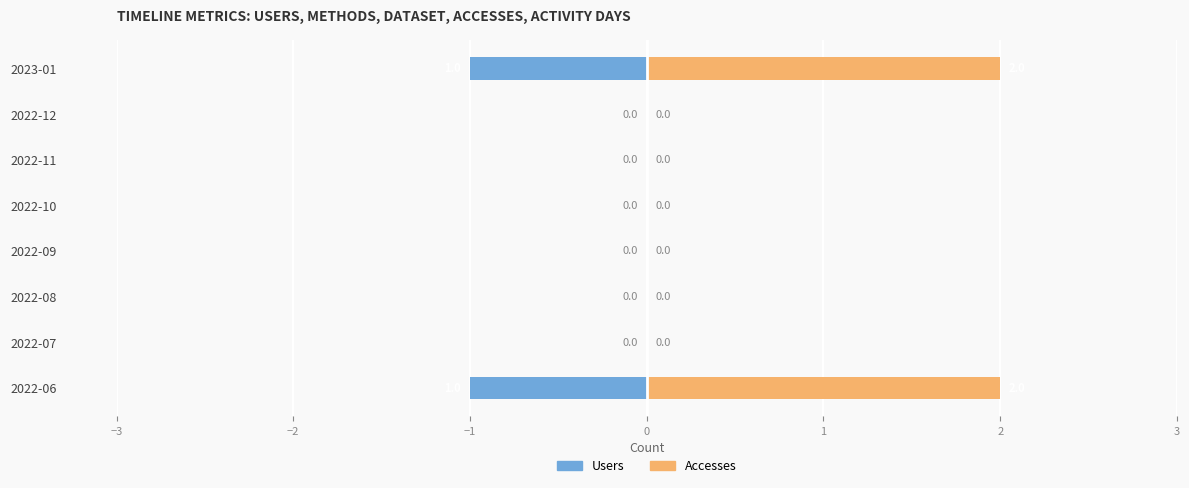

Is it true that Accesses equals 1 at 2022-07?

False